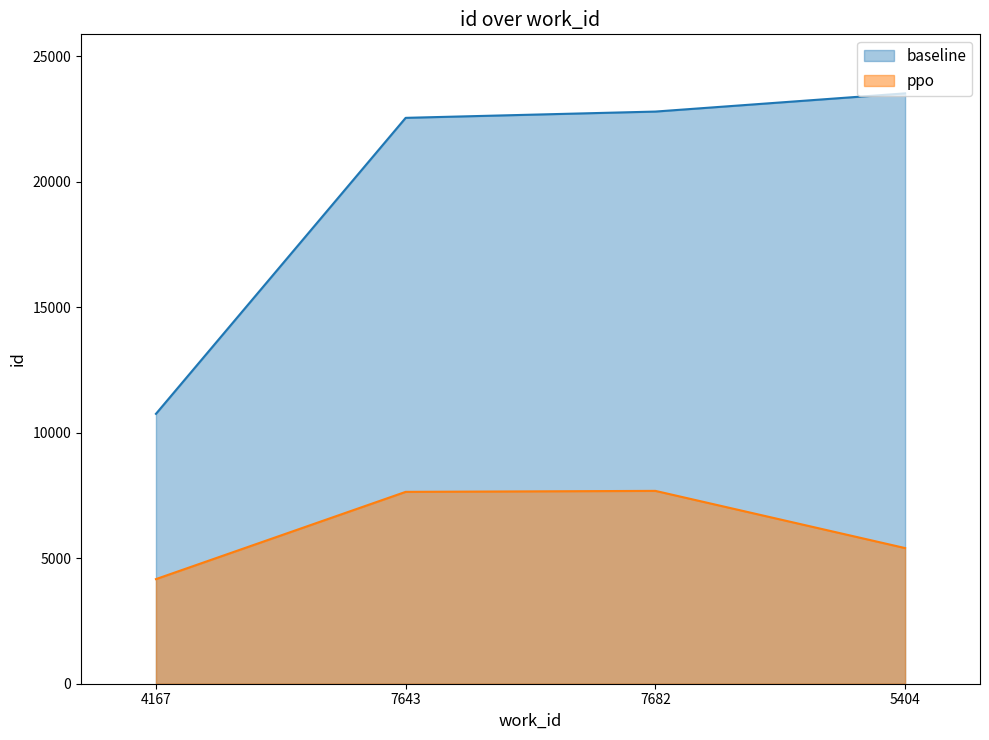

What is the difference between the maximum and minimum values in the ppo series?

3515